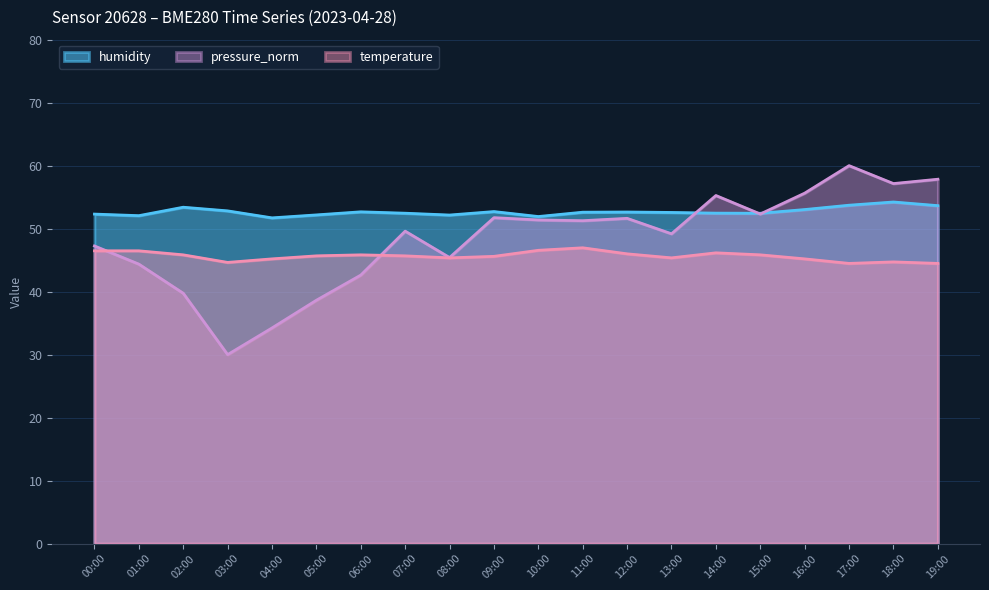

Reading right to left, list all the values displayed in this chart.

humidity: 53.6	54.2	53.7	53.0	52.4	52.5	52.6	52.6	52.6	51.9	52.7	52.2	52.5	52.7	52.2	51.7	52.8	53.4	52.1	52.3
temperature: 44.5	44.7	44.5	45.2	45.8	46.2	45.4	46.0	47.0	46.6	45.6	45.4	45.7	45.8	45.7	45.2	44.6	45.8	46.5	46.5
pressure_norm: 57.8	57.2	60.0	55.6	52.3	55.3	49.2	51.6	51.3	51.4	51.7	45.4	49.6	42.6	38.6	34.2	30.0	39.7	44.4	47.3